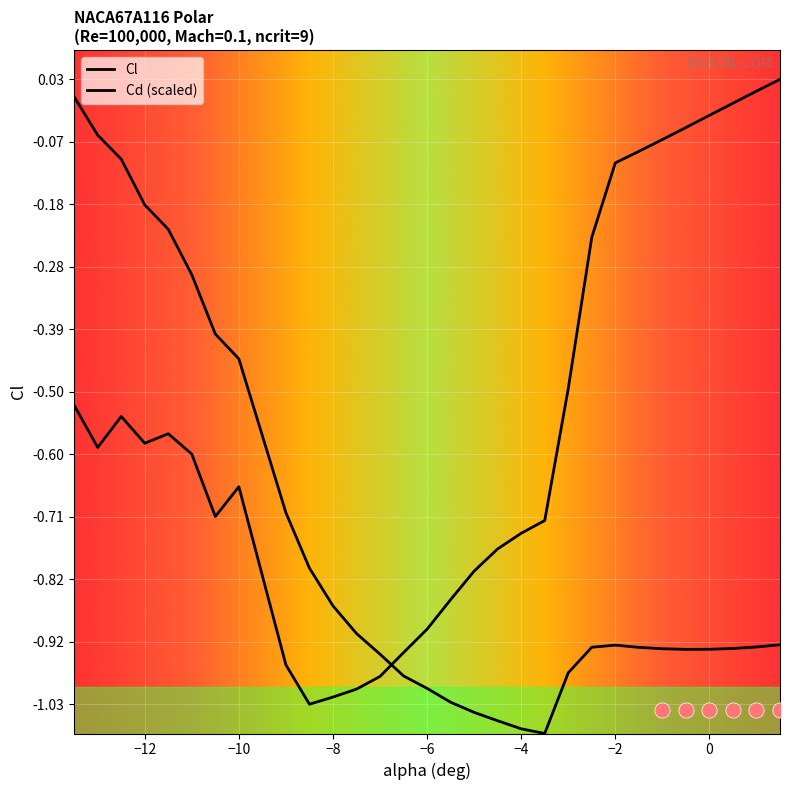

What are all the series names shown in the legend?

Cl, Cd